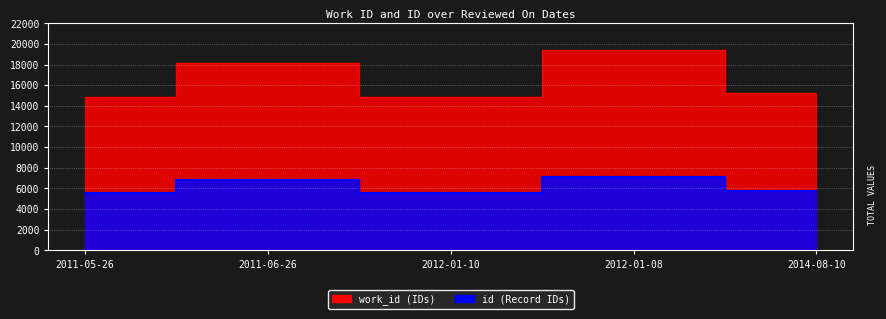

At which category does work_id reach its first local peak?

2011-06-26